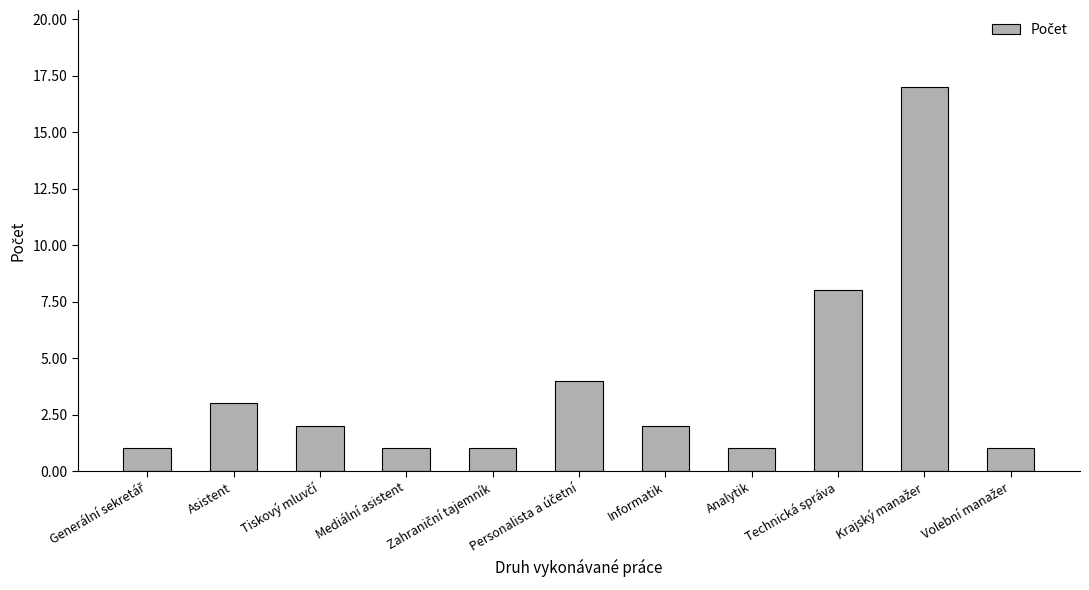

Where does the data first go above 2?

Asistent